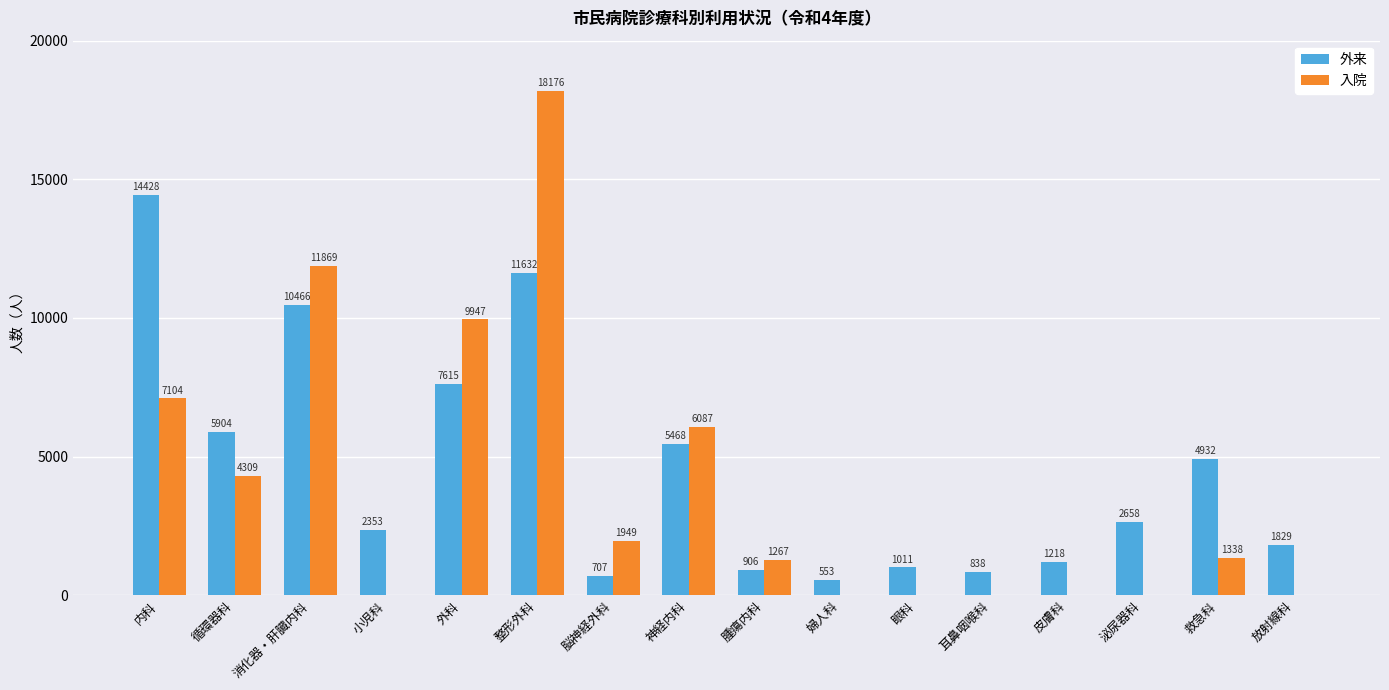

What are all the series names shown in the legend?

外来, 入院